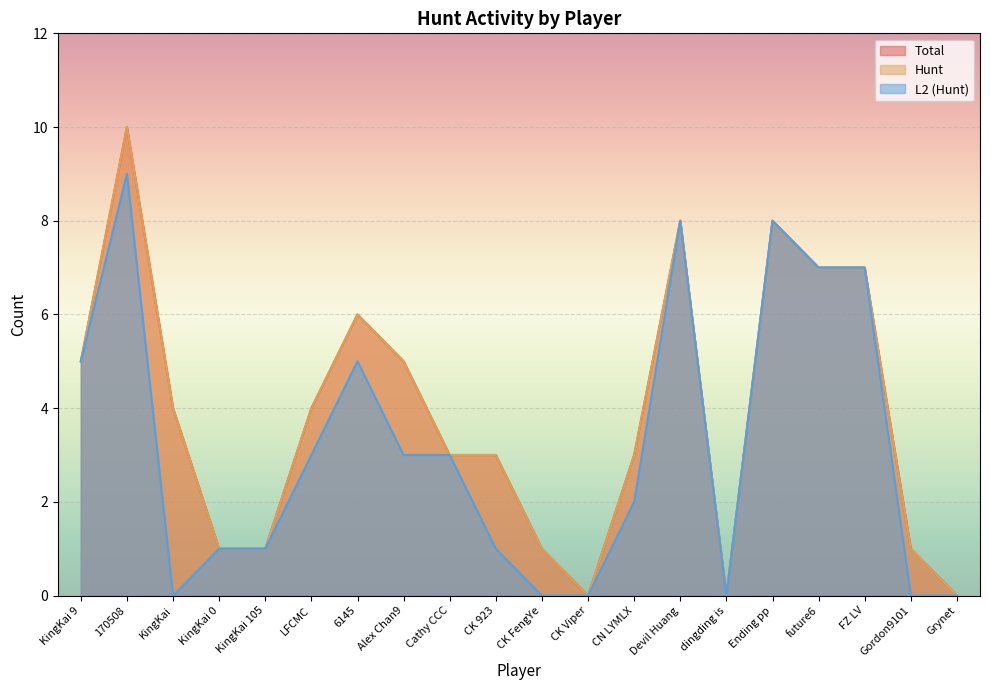

True or false: Hunt and Total cross at least once.

False